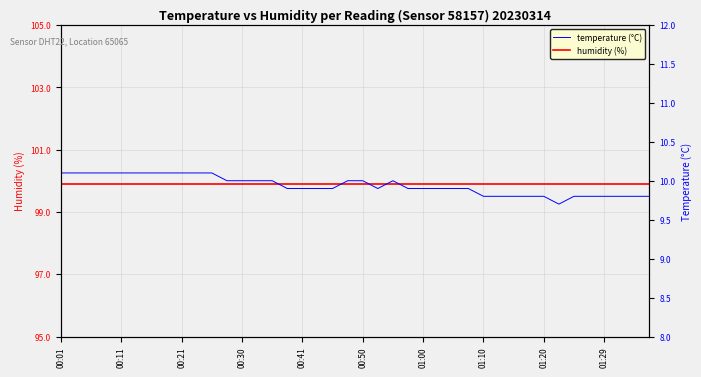

What is the difference between the highest and lowest values at 01:20?

90.1